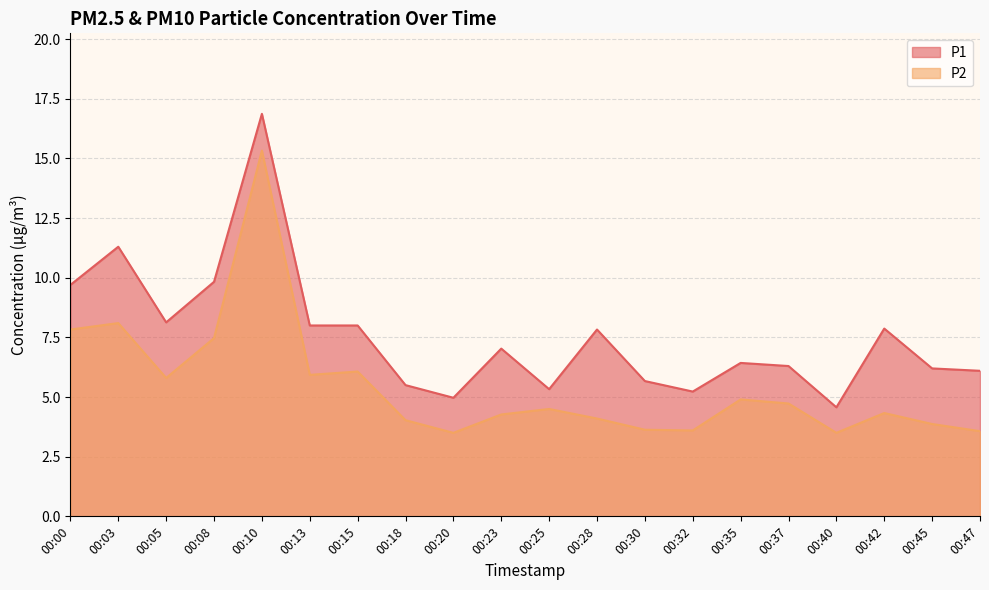

What is the maximum value shown in the chart?

16.9